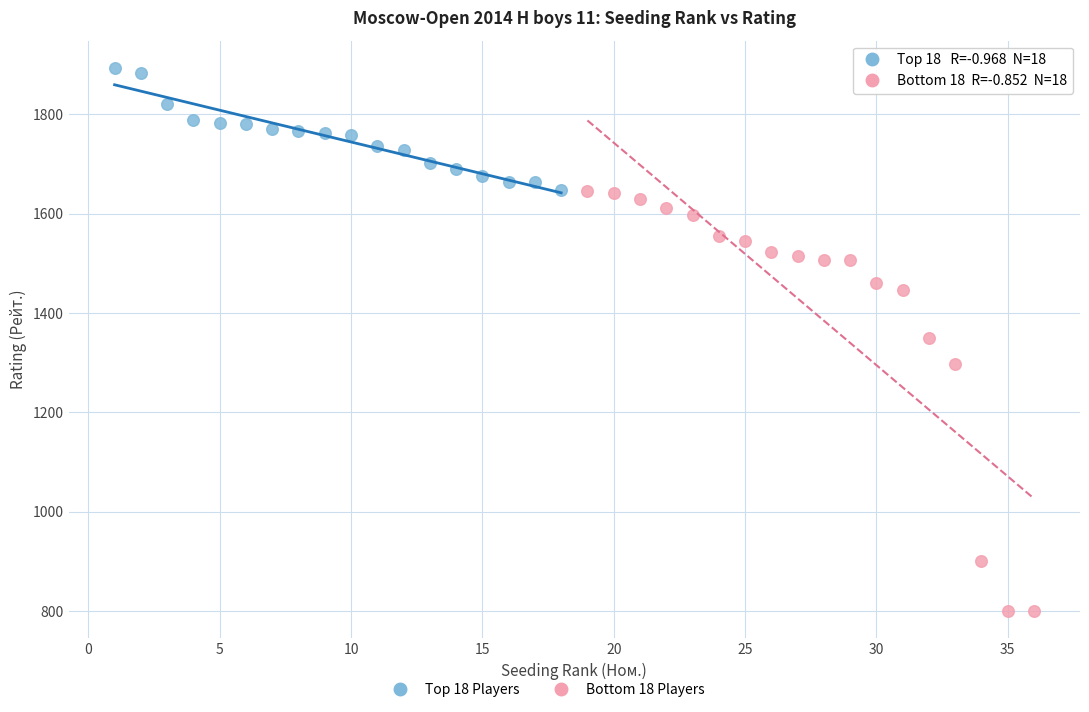

Which series has the widest spread of Y values?

Bottom 18 Players